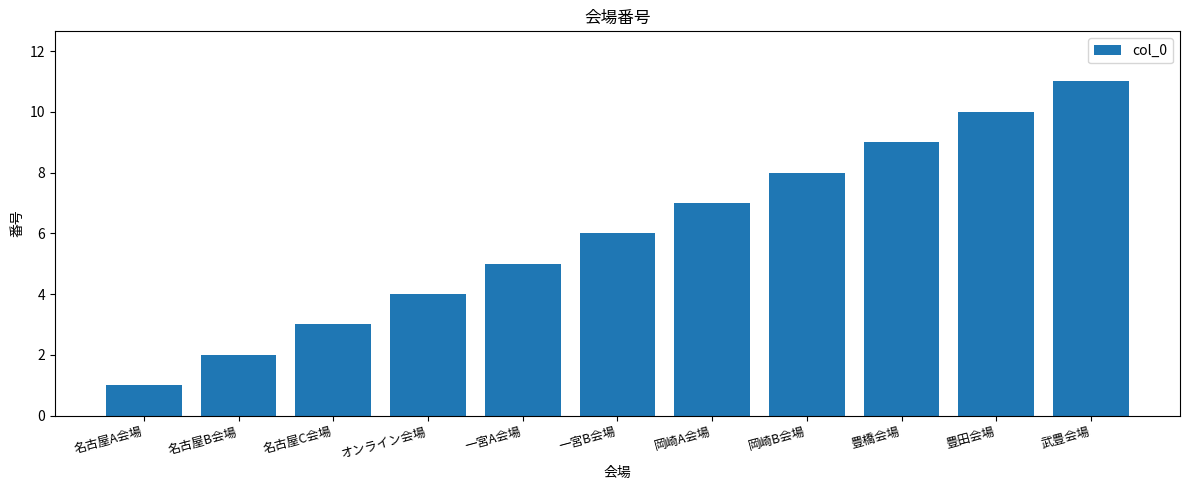

What is the change in value from 岡崎B会場 to 豊橋会場?

+1